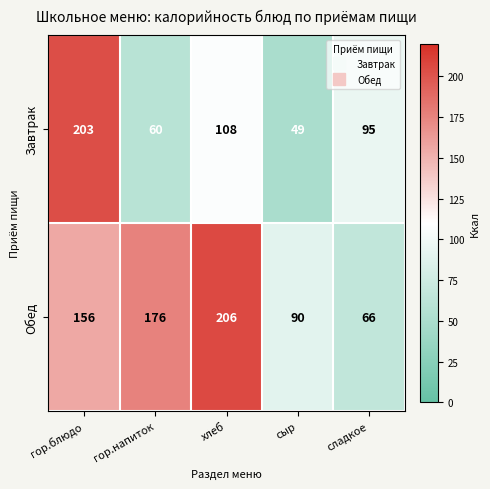

Which series has the largest range (max minus min)?

Завтрак